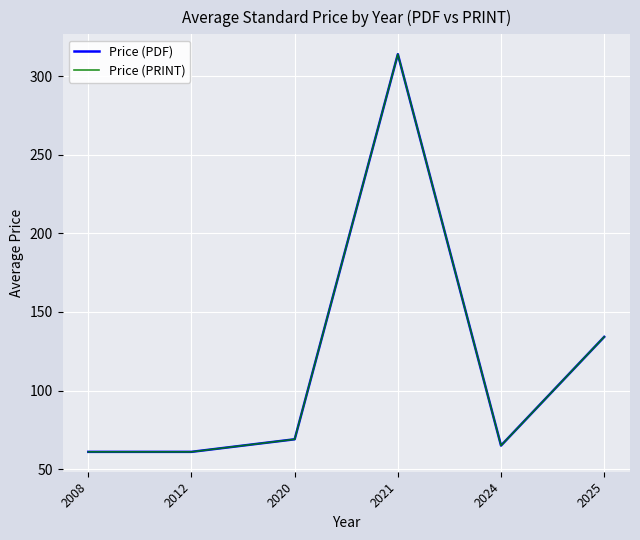

What is the greatest value displayed?

314.0